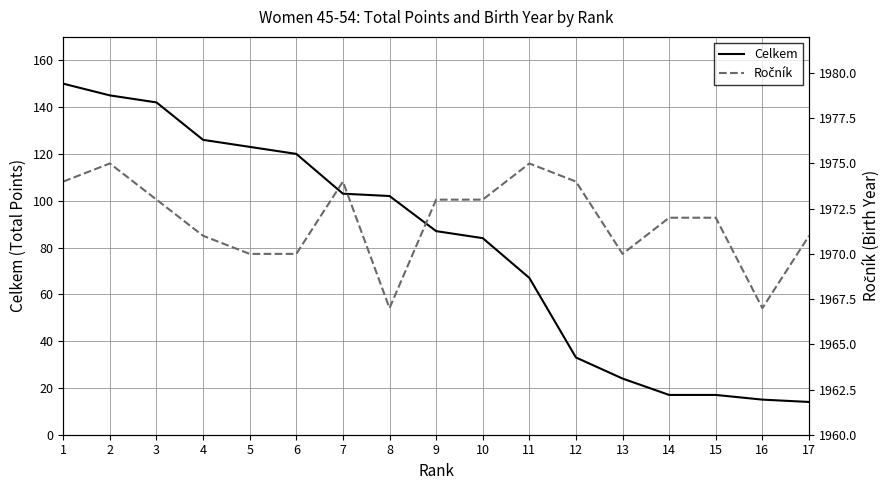

Which category has the highest value in the Ročník series?

2